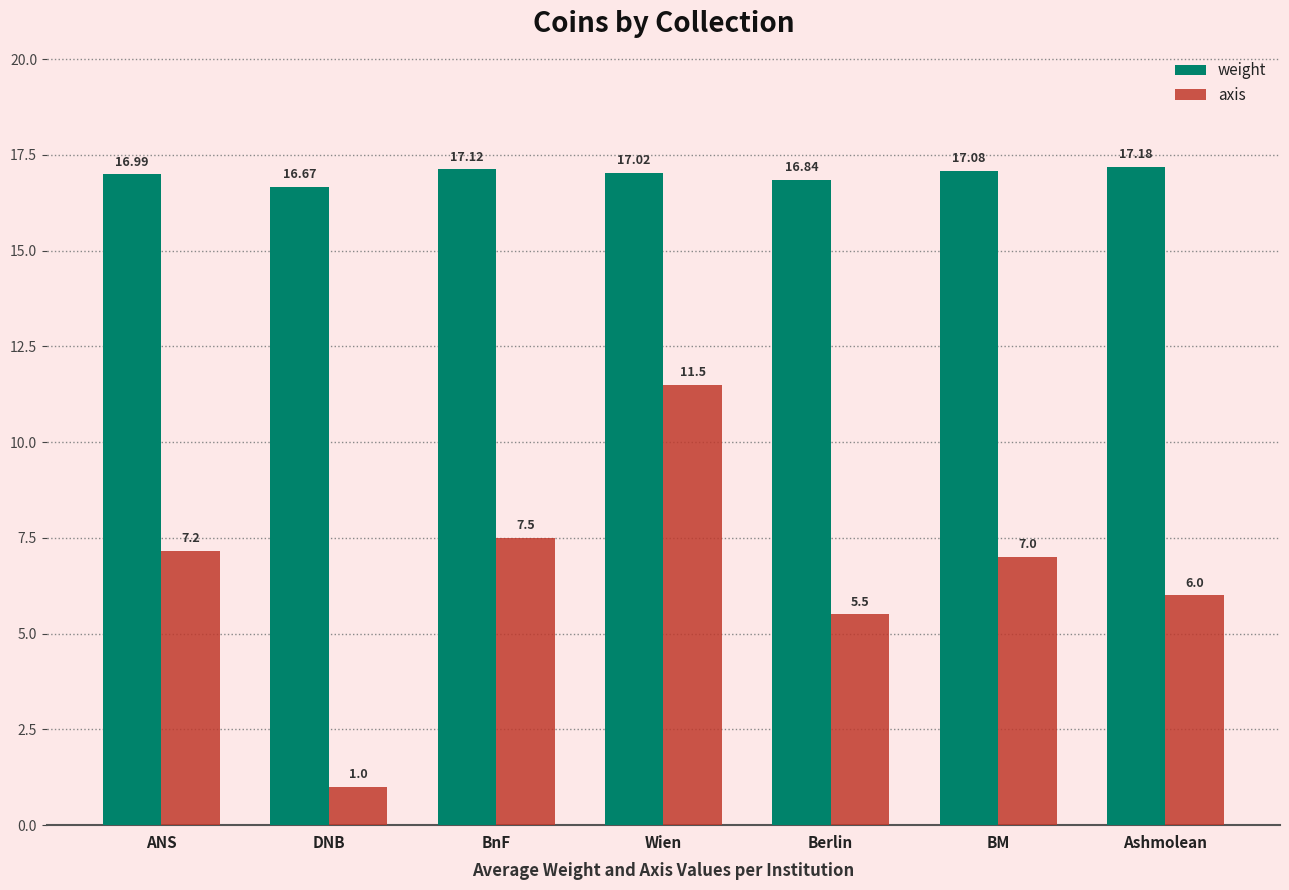

Which series has the widest spread of values?

axis